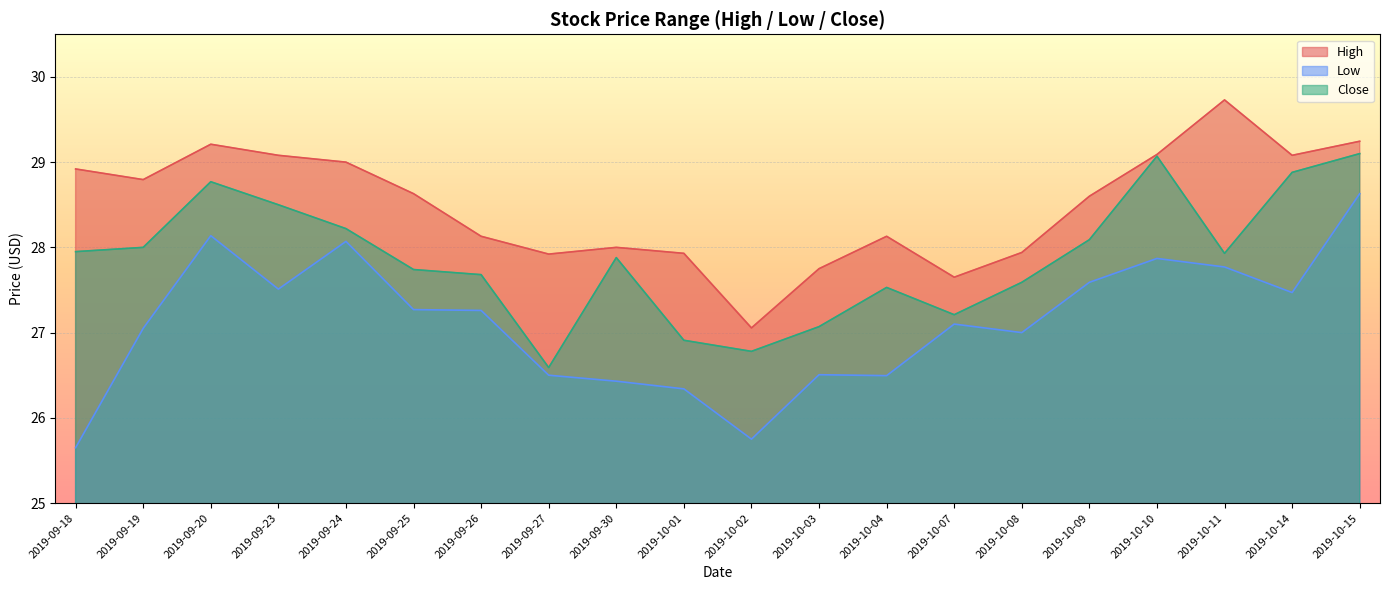

Does the chart display data point markers on the line(s)?

No